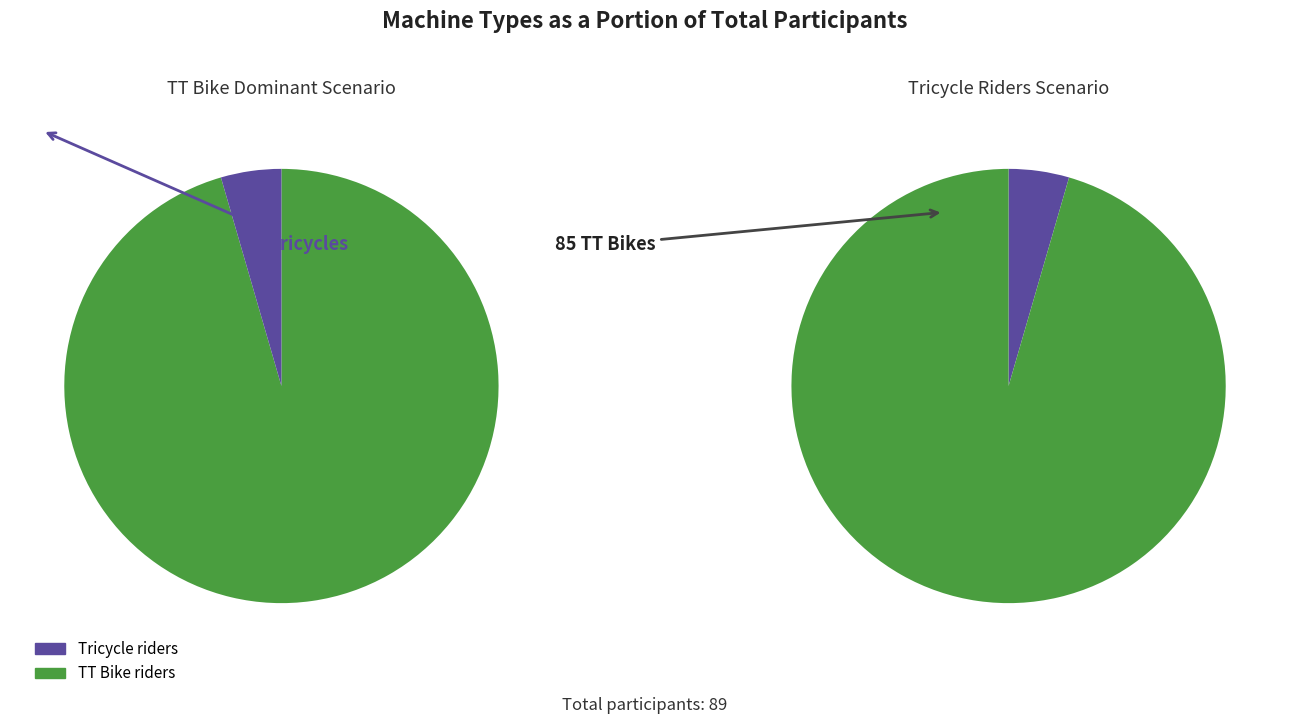

To the nearest percent, what percentage of the pie is TT Bike?

96%